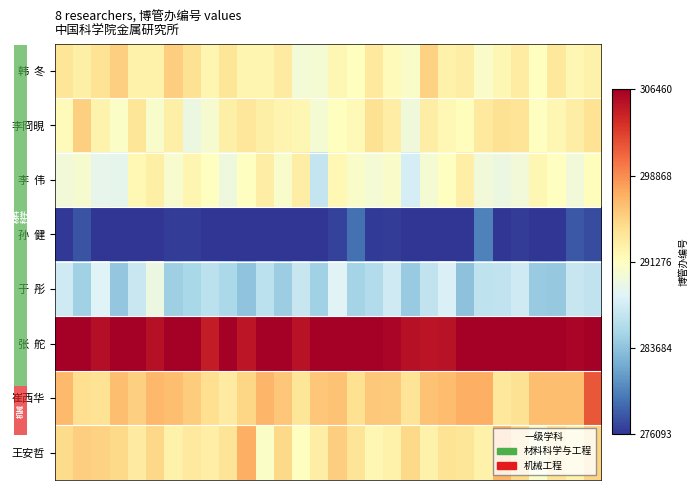

Which series has the largest range (max minus min)?

崔西华